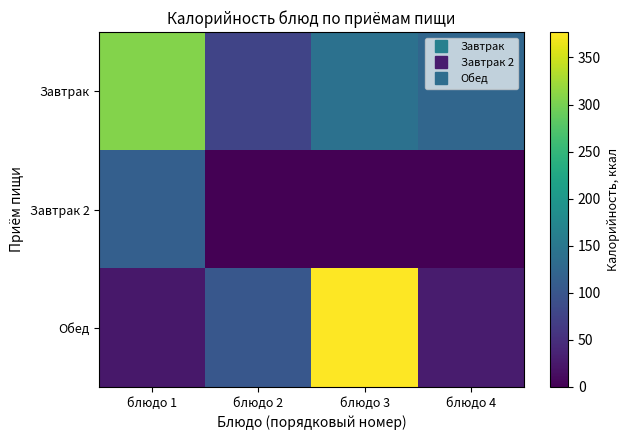

Which series changed the most between блюдо 1 and блюдо 2?

Завтрак